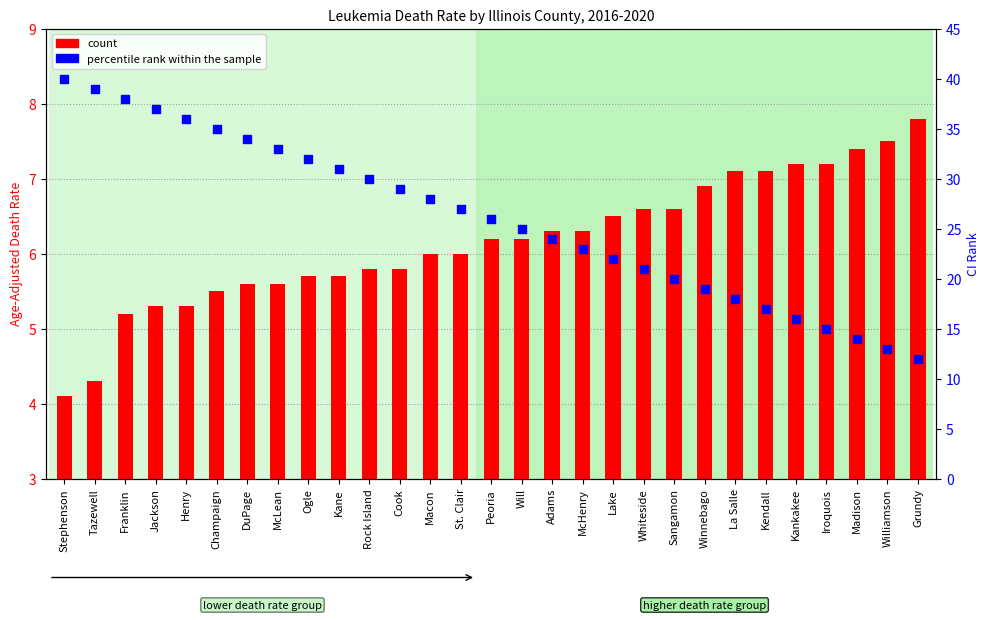

What is the total value across all series at Lake?

28.5